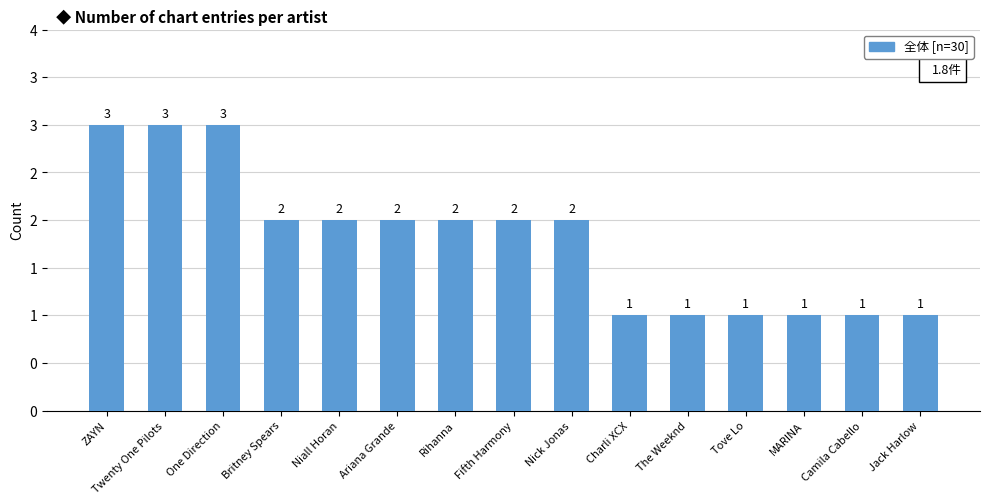

Reading right to left, extract all data points from this chart.

Jack Harlow=1	Camila Cabello=1	MARINA=1	Tove Lo=1	The Weeknd=1	Charli XCX=1	Nick Jonas=2	Fifth Harmony=2	Rihanna=2	Ariana Grande=2	Niall Horan=2	Britney Spears=2	One Direction=3	Twenty One Pilots=3	ZAYN=3